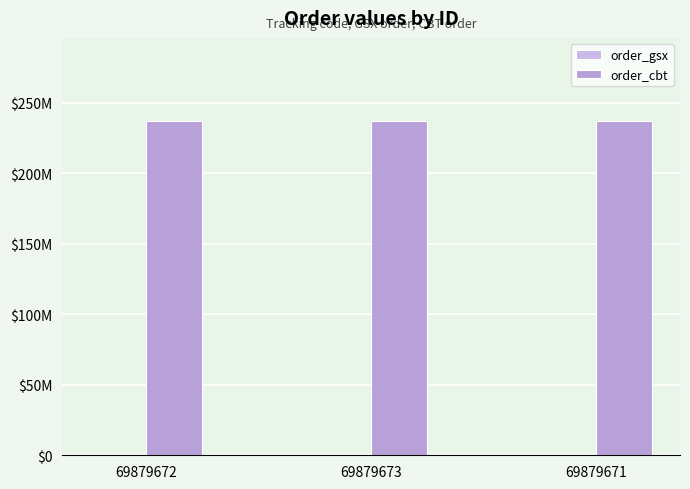

Does the chart contain stacked bars?

No